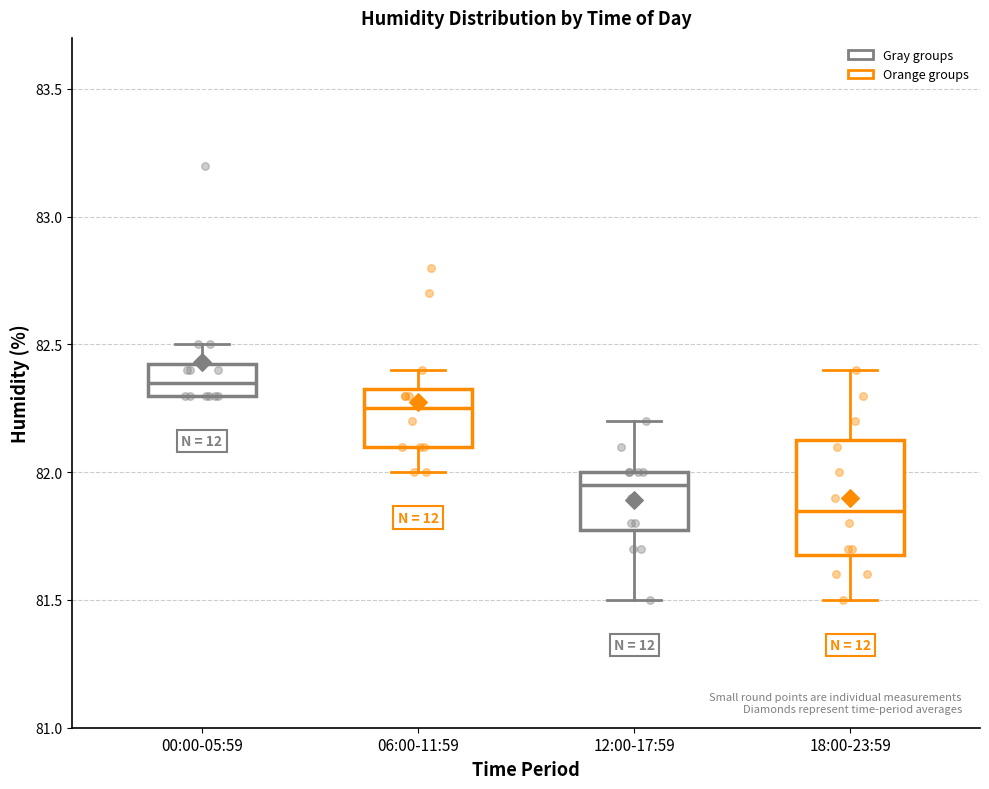

Where does the lower whisker of the box for 12:00-17:59 end on the y-axis? The values are not printed on the chart, so give them approximately, as read against the axis.

81.50